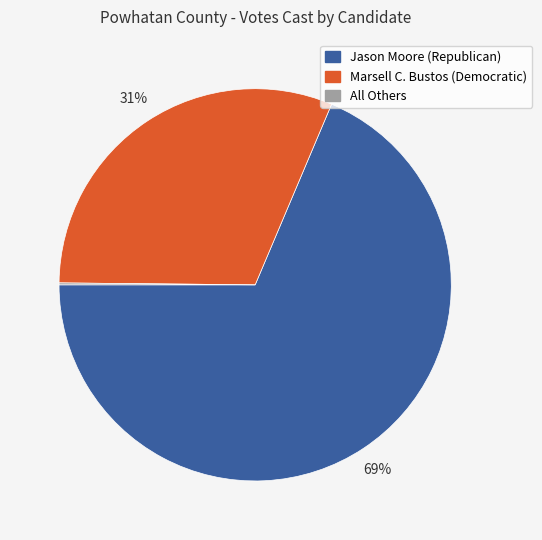

Which category has the biggest portion of the pie?

Jason Moore (Republican)